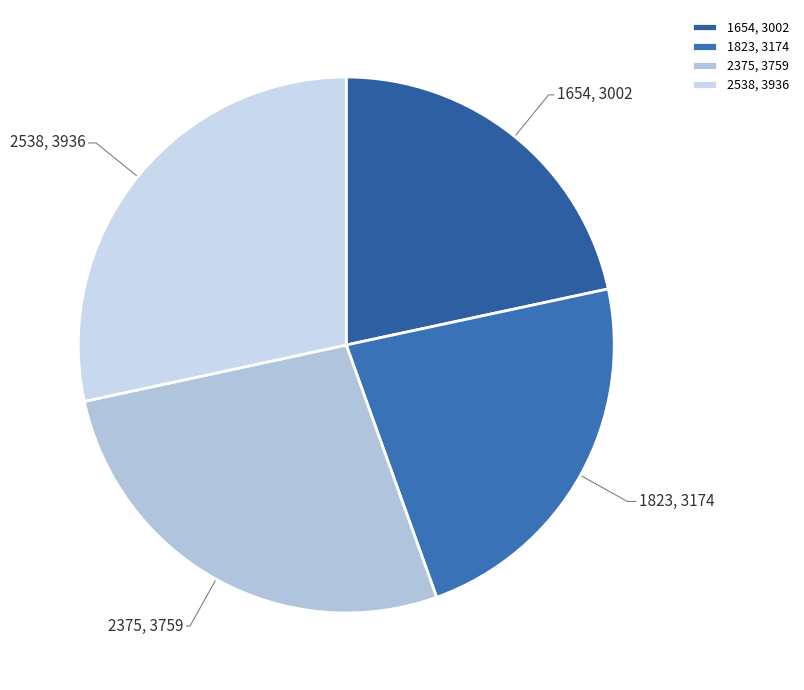

What is the largest slice in the pie chart?

2538